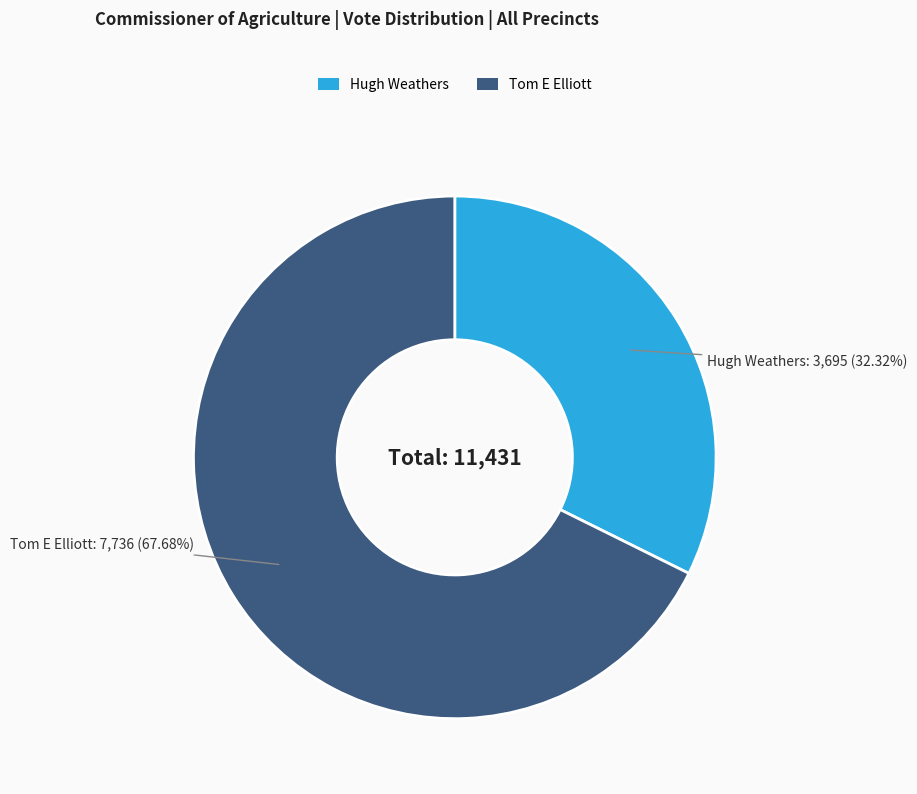

Is there any slice that represents more than half of the pie?

Yes